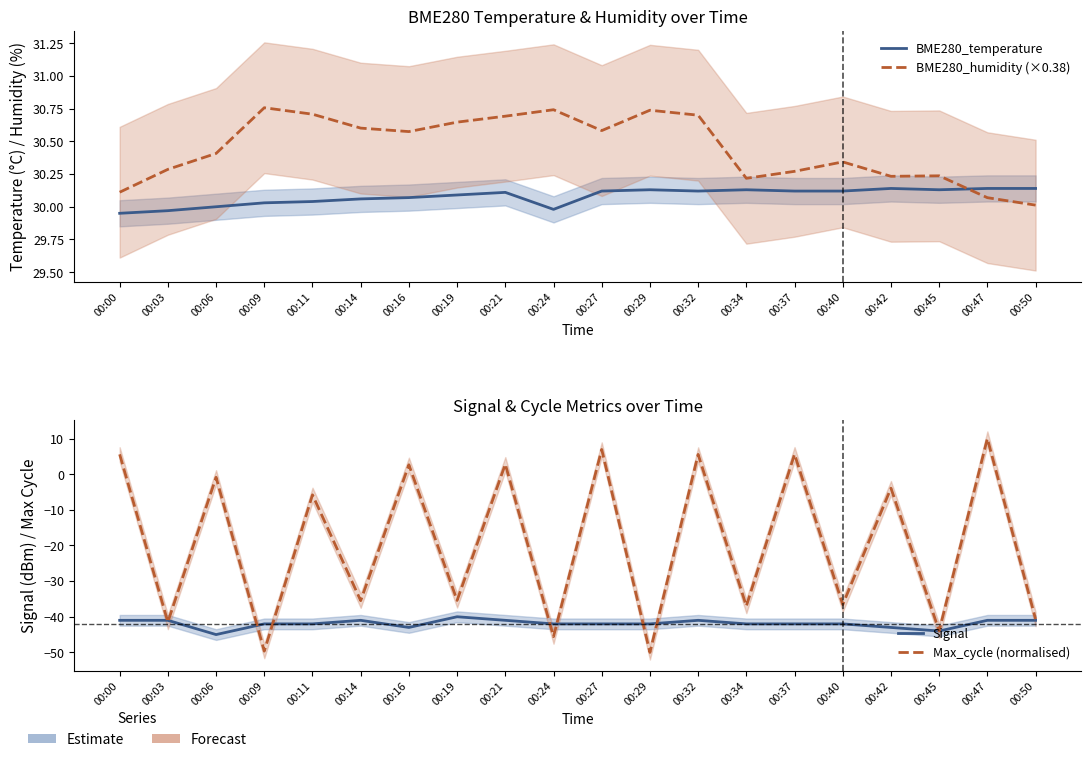

What is the difference between the BME280_temperature values at 00:00 and 00:40?

0.2